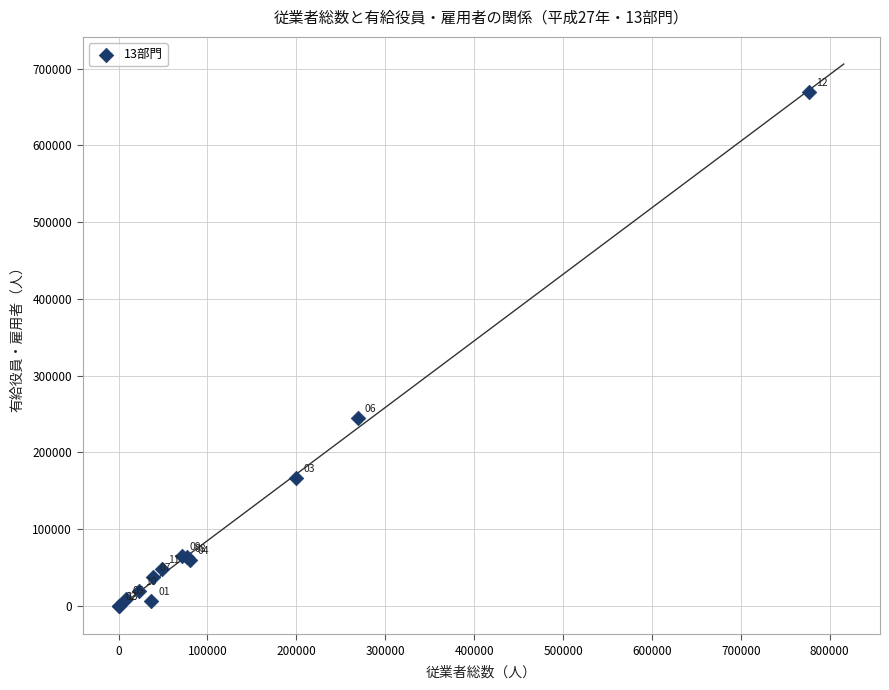

What Y value in the scatter plot is closest to 334898?

244965